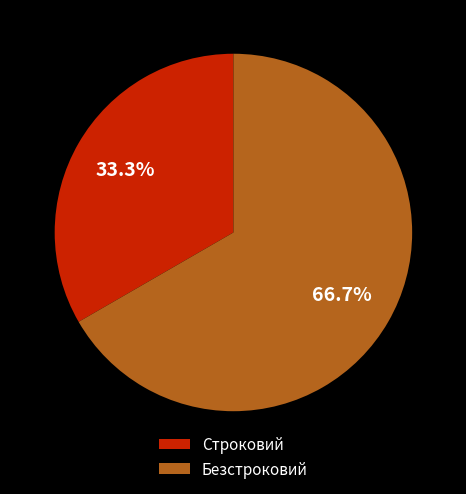

How many slices are in this pie chart?

2